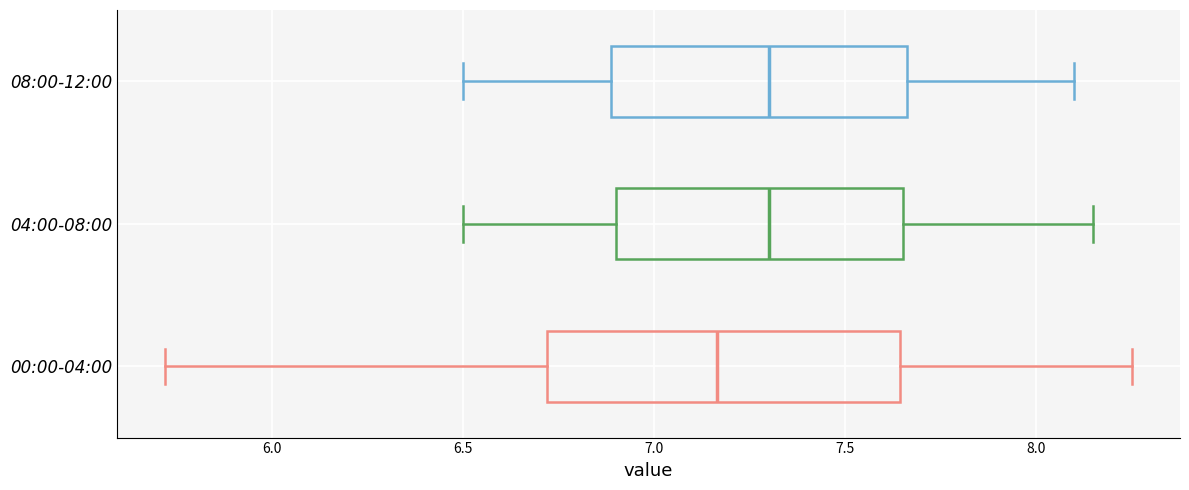

Where is the left edge of the box for 04:00-08:00 on the x-axis? The values are not printed on the chart, so give them approximately, as read against the axis.

6.90